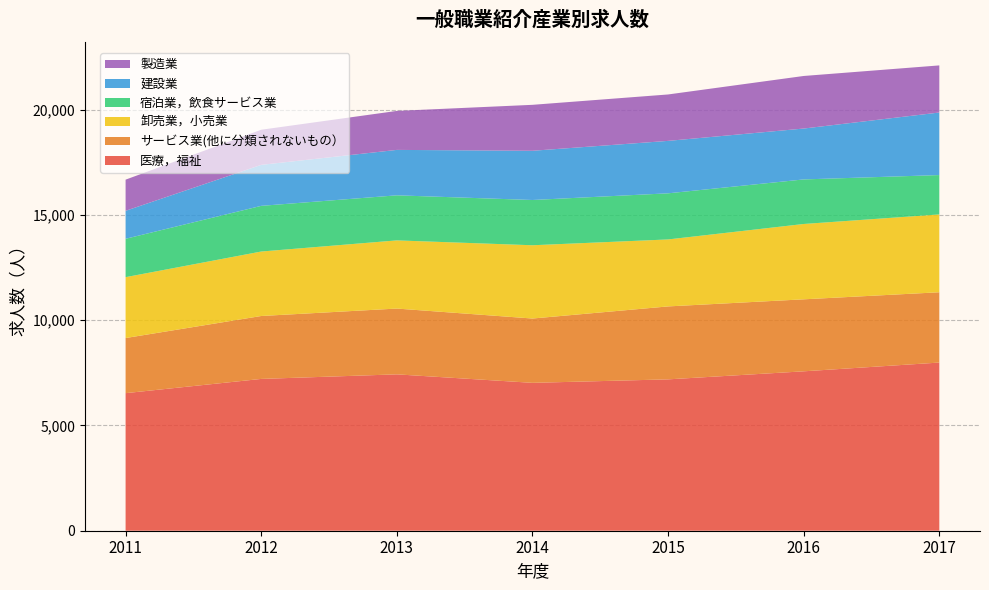

Reading left to right, extract all data points from this chart.

医療，福祉: 6532	7208	7425	7022	7187	7569	7985
サービス業(他に分類されないもの）: 2617	2988	3124	3054	3464	3419	3338
卸売業，小売業: 2891	3061	3237	3479	3180	3577	3696
宿泊業，飲食サービス業: 1822	2169	2140	2149	2190	2116	1869
建設業: 1328	1946	2157	2337	2490	2416	2970
製造業: 1480	1668	1851	2182	2204	2496	2237